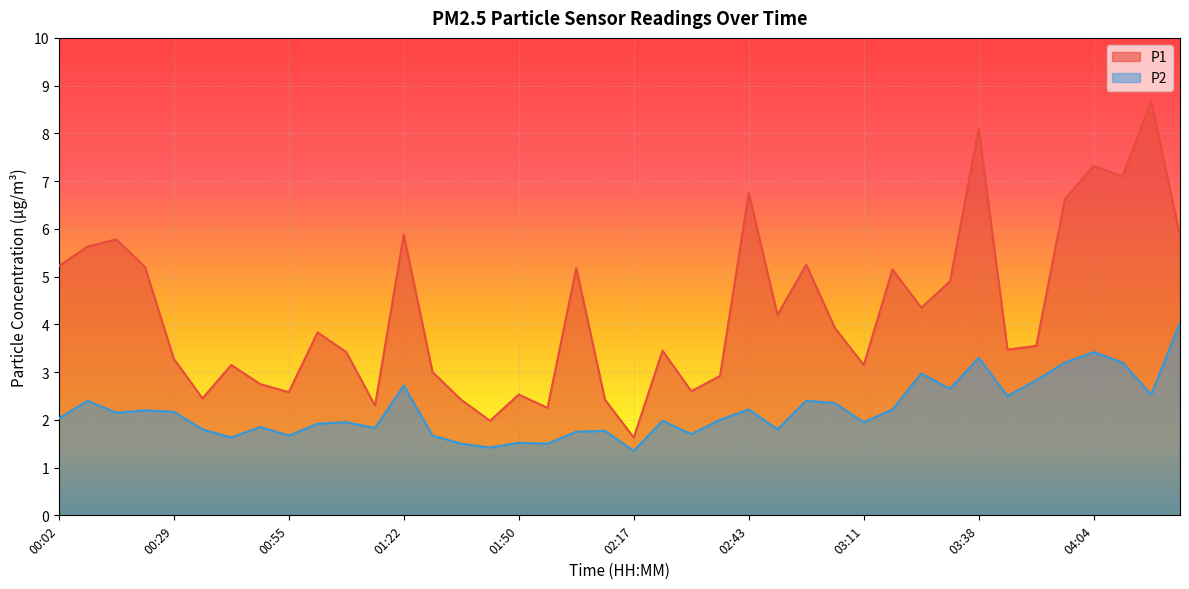

True or false: P2 and P1 intersect in this chart.

False